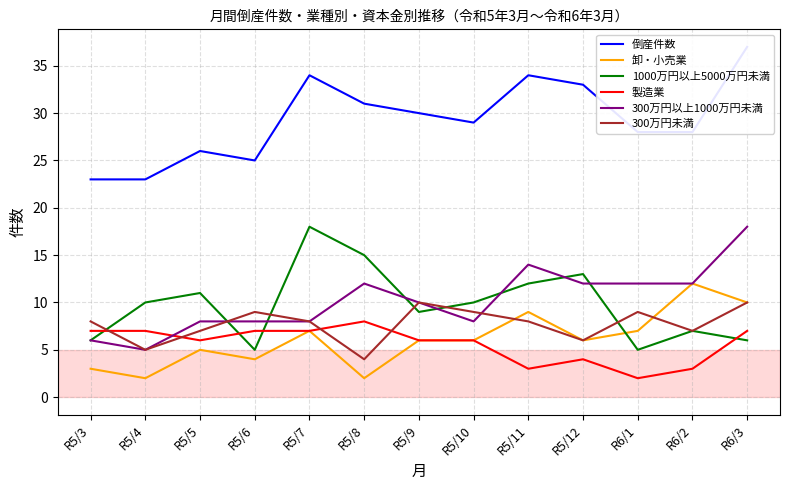

How many data points in 300万円以上1000万円未満 are above 10?

6